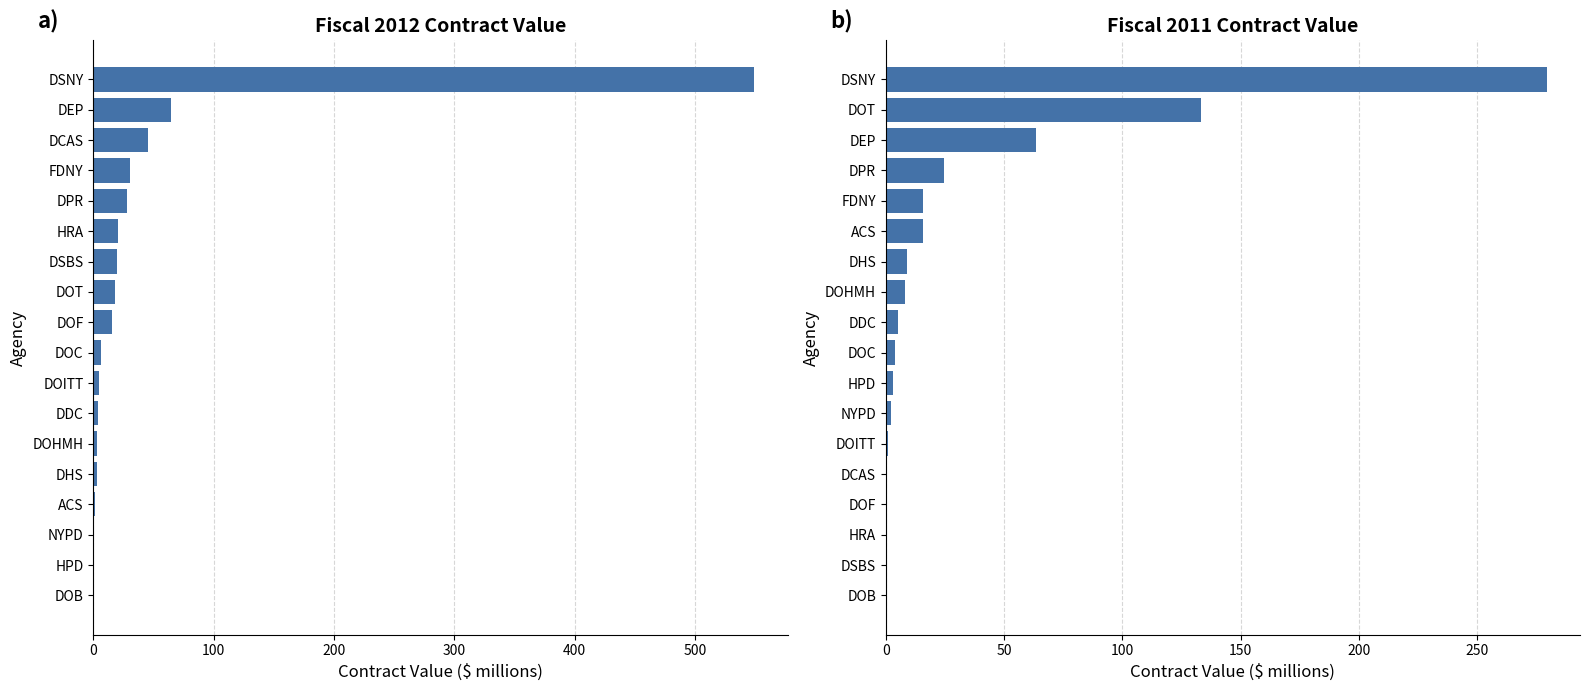

How many values in the Fiscal 2011 series are below 5?

9